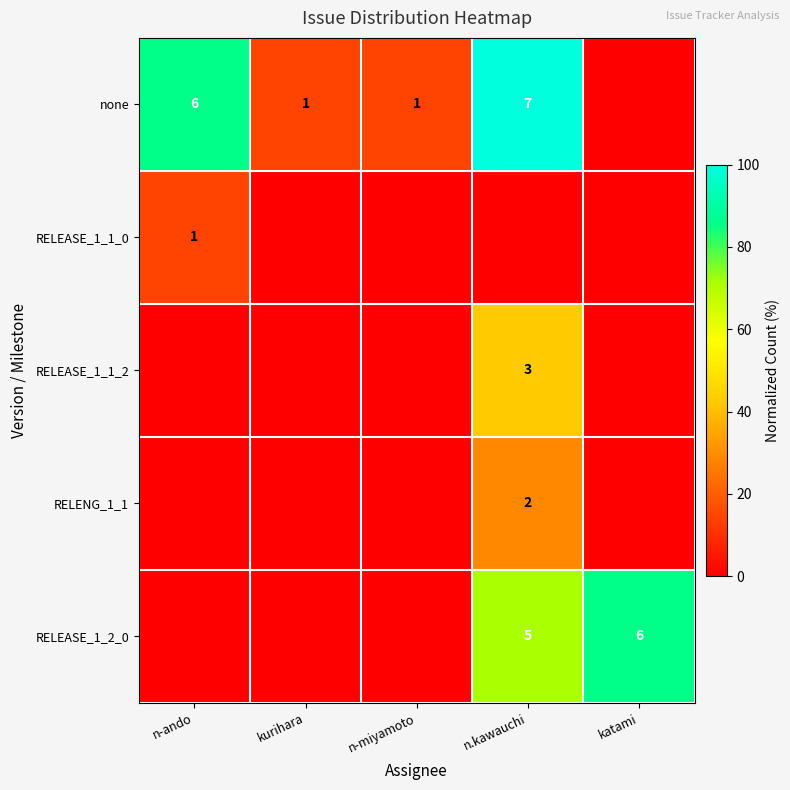

Is the value of none at n-miyamoto greater than the value of RELEASE_1_1_2 at n.kawauchi?

No